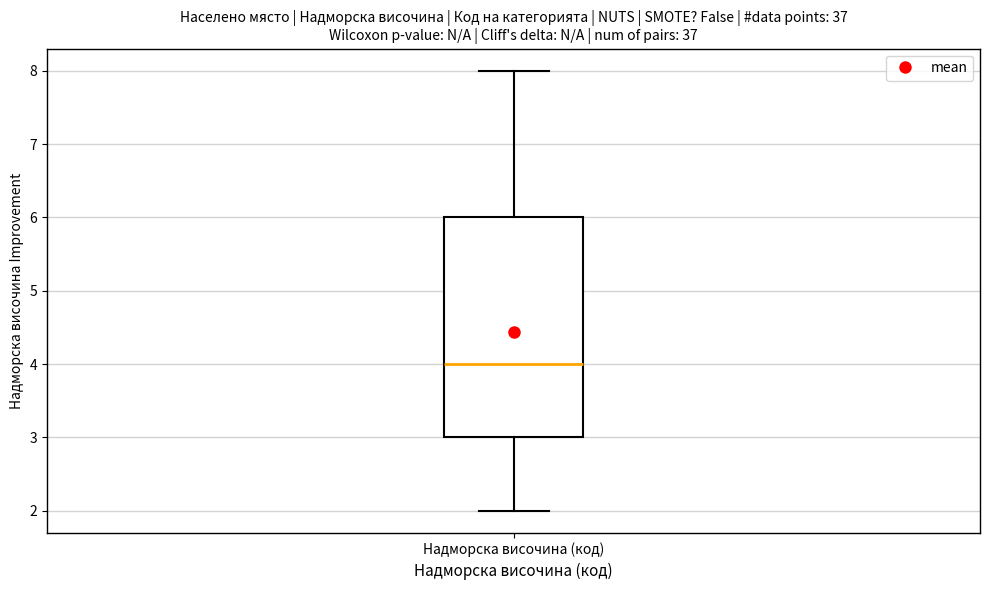

Transcribe this box plot: give where the median line is, the range the box spans, and where the two whiskers end, as read against the y-axis. The values are not printed on the chart, so give them approximately, as read against the axis.

median 4, box 3 to 6, whiskers 2 to 8